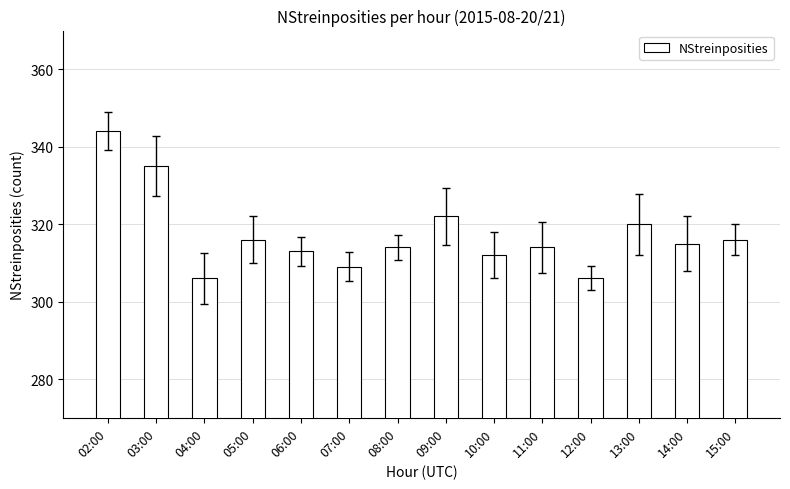

How many values are below 315?

7